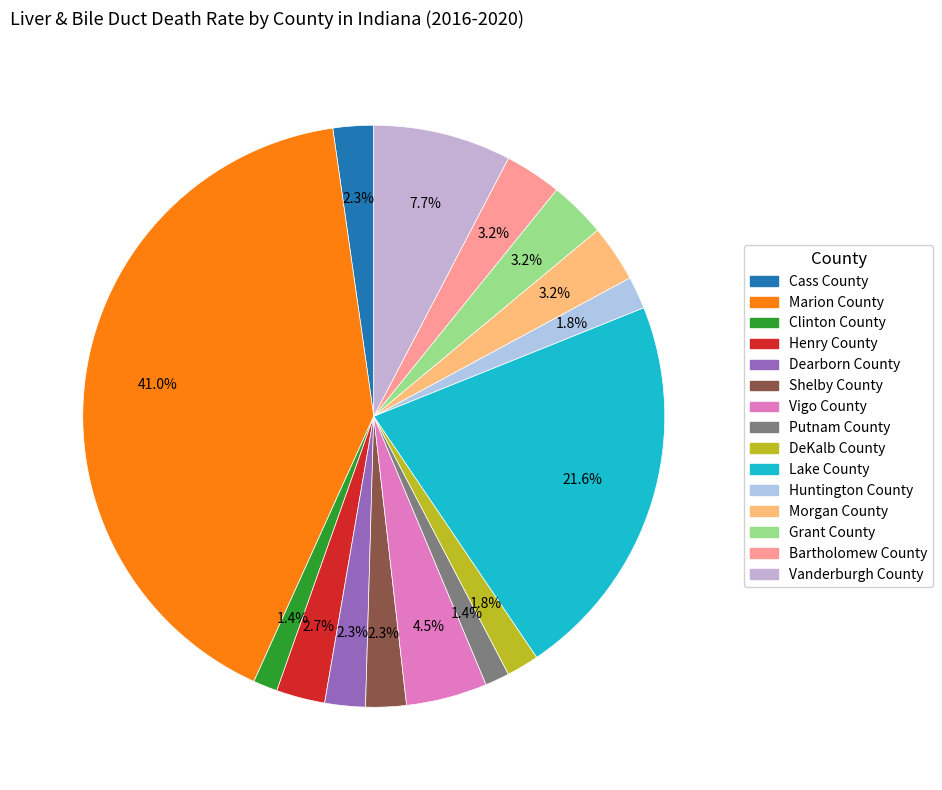

Which has a higher value, Henry County or Vigo County?

Vigo County